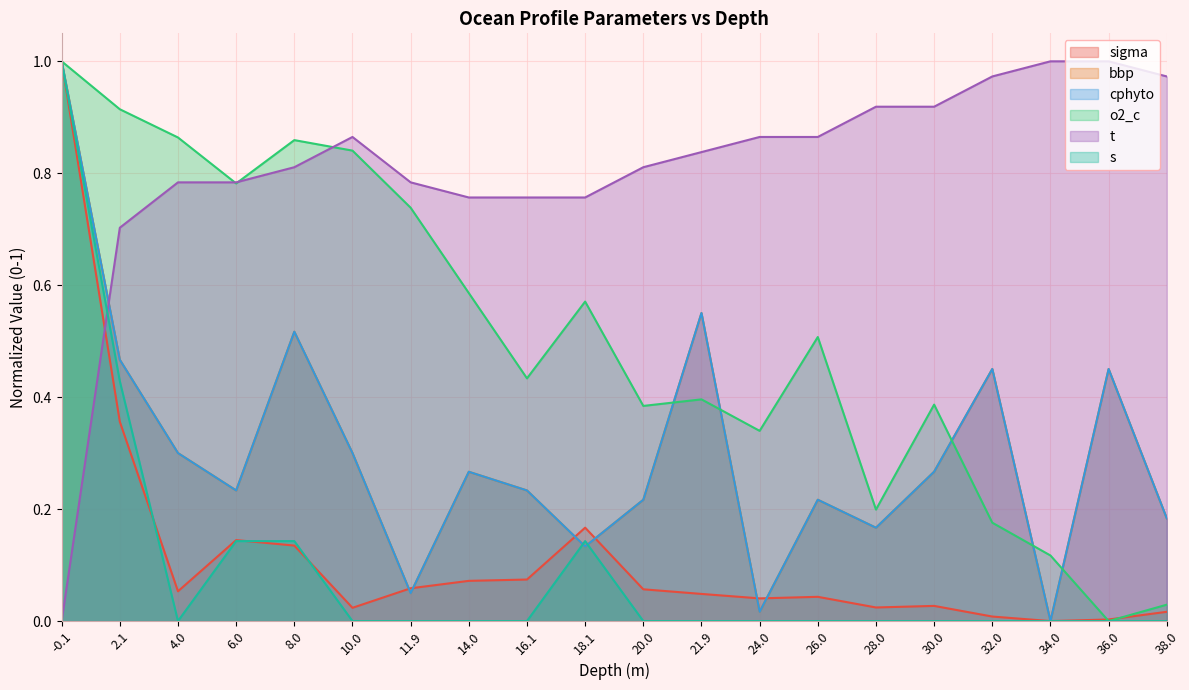

What is the difference between the maximum and second lowest values in the cphyto series?

1.0